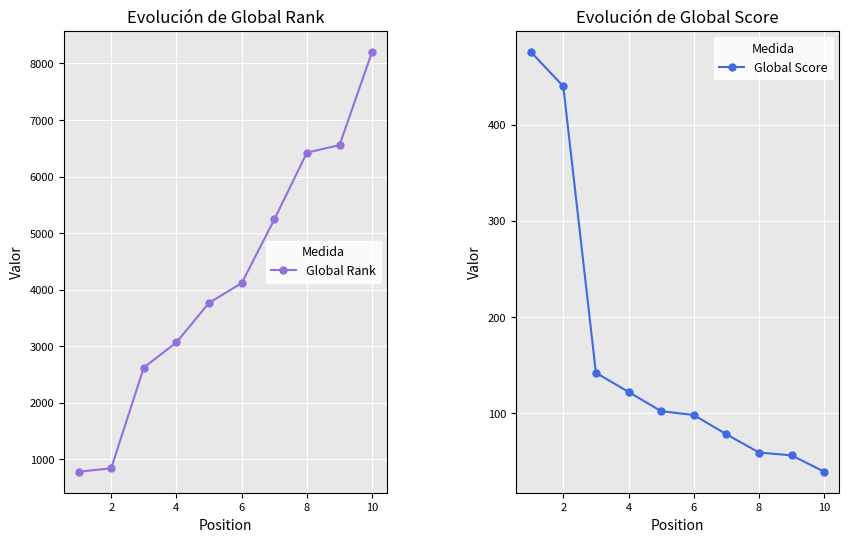

True or false: Global Rank has more than 1 interior local peaks.

False